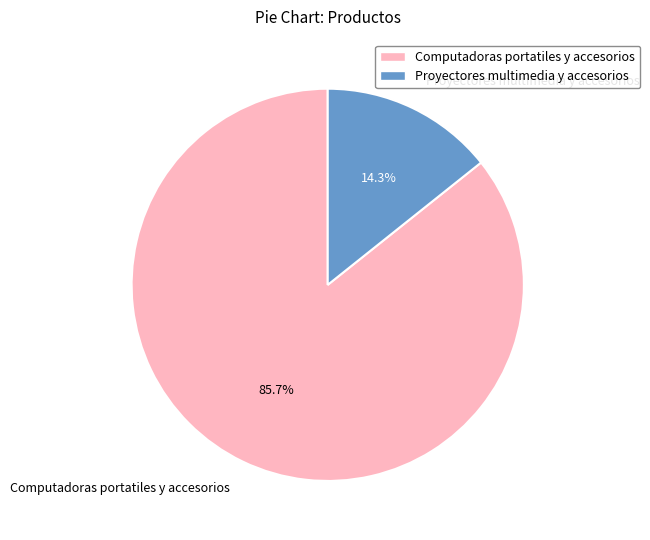

Between Proyectores multimedia y accesorios and Computadoras portatiles y accesorios, which is larger?

Computadoras portatiles y accesorios